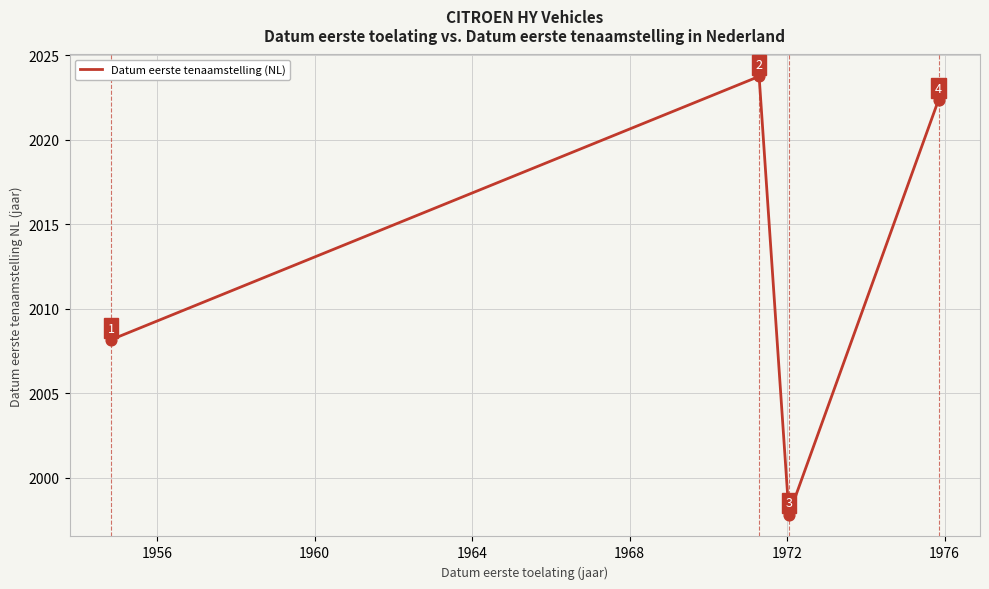

What is the average value?

2013.0